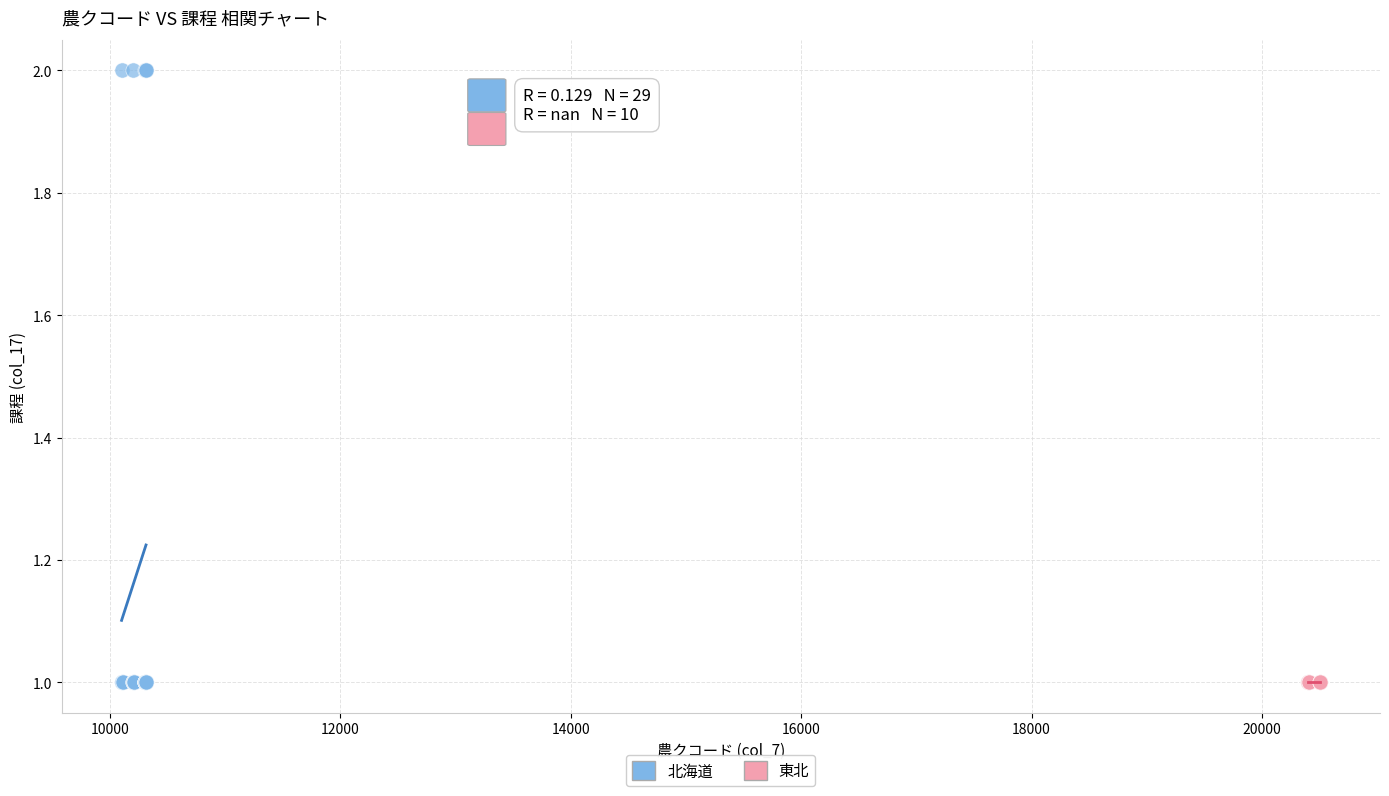

Which series reaches the maximum Y coordinate?

北海道